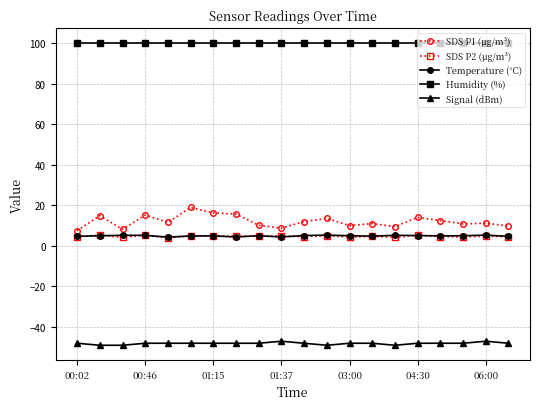

What is the minimum value for SDS P2 (μg/m³)?

4.0